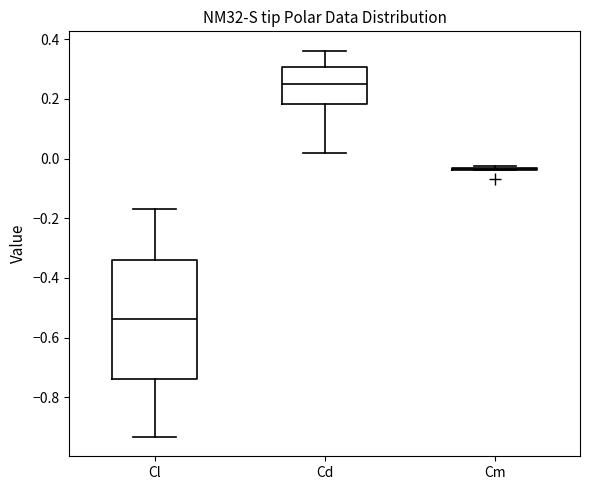

Reading left to right, read every box against the y-axis: the position of its median line, the range the box covers, and the ends of its whiskers. The values are not printed on the chart, so give them approximately, as read against the axis.

Cl: median -0.54, box -0.74 to -0.34, whiskers -0.94 to -0.16
Cd: median 0.26, box 0.18 to 0.30, whiskers 0.02 to 0.36
Cm: box collapsed to a line at -0.04, whiskers -0.04 to -0.02